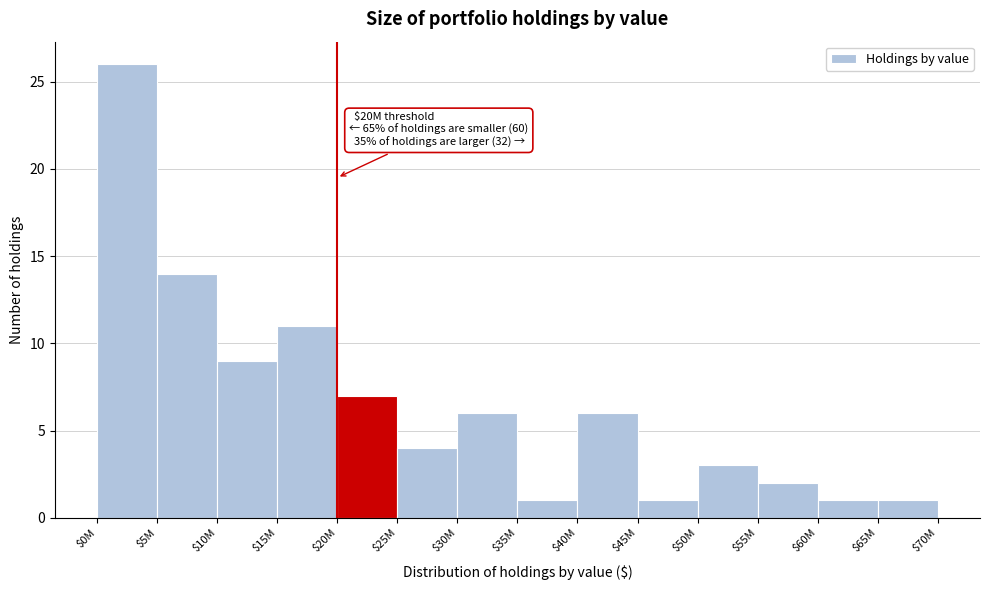

Reading right to left, list all the values displayed in this chart.

1	1	2	3	1	6	1	6	4	7	11	9	14	26